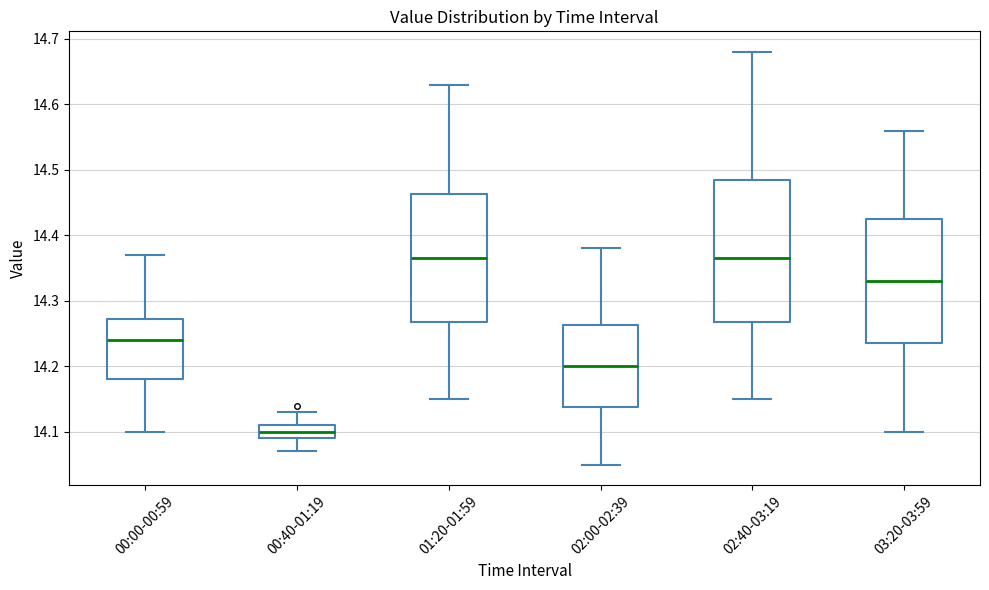

Reading left to right, read every box against the y-axis: the position of its median line, the range the box covers, and the ends of its whiskers. The values are not printed on the chart, so give them approximately, as read against the axis.

00:00-00:59: median 14.24, box 14.18 to 14.27, whiskers 14.10 to 14.37
00:40-01:19: median 14.10, box 14.09 to 14.11, whiskers 14.07 to 14.13
01:20-01:59: median 14.37, box 14.27 to 14.46, whiskers 14.15 to 14.63
02:00-02:39: median 14.20, box 14.14 to 14.26, whiskers 14.05 to 14.38
02:40-03:19: median 14.37, box 14.27 to 14.49, whiskers 14.15 to 14.68
03:20-03:59: median 14.33, box 14.24 to 14.43, whiskers 14.10 to 14.56